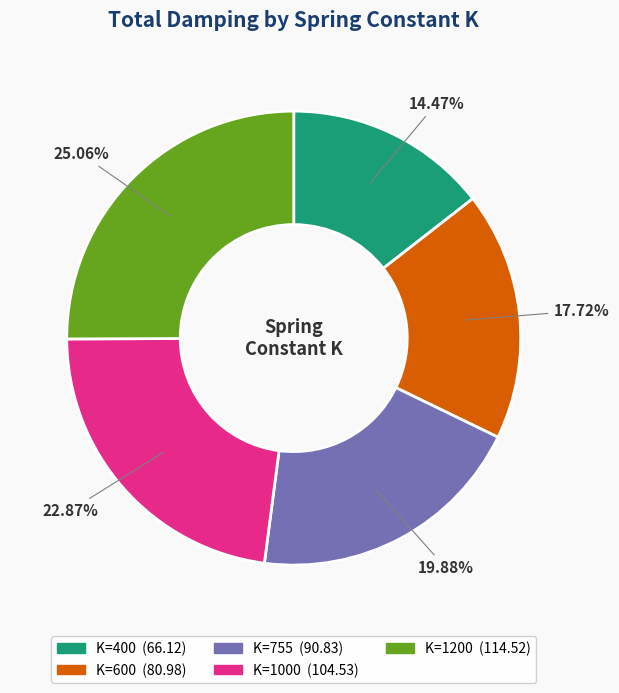

To the nearest percent, what is the difference between the largest and smallest slice percentages?

11%